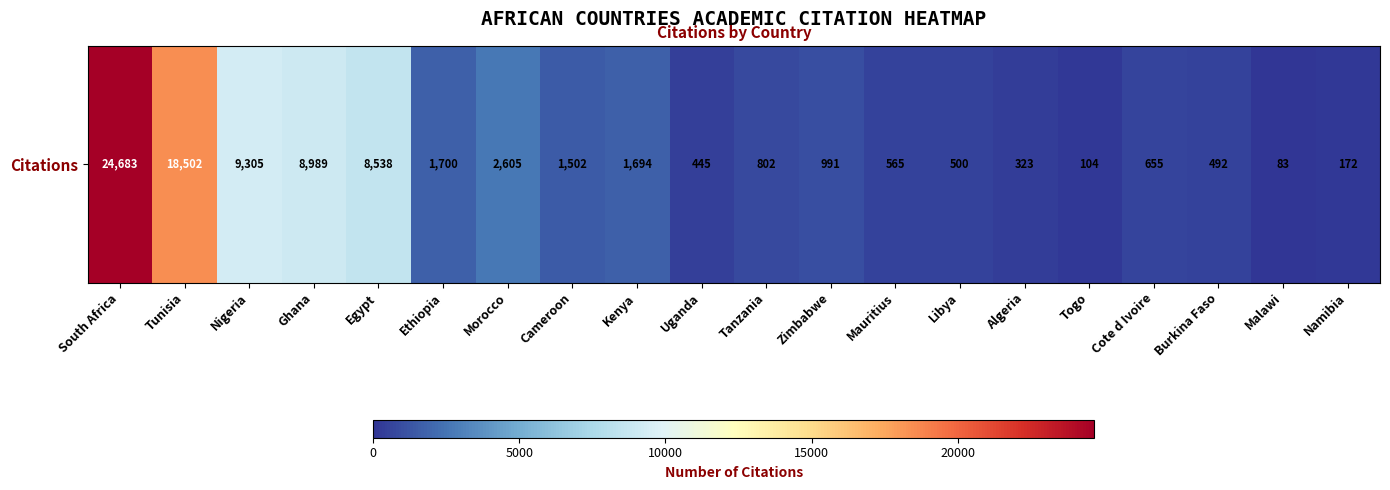

What is the smallest value displayed?

83